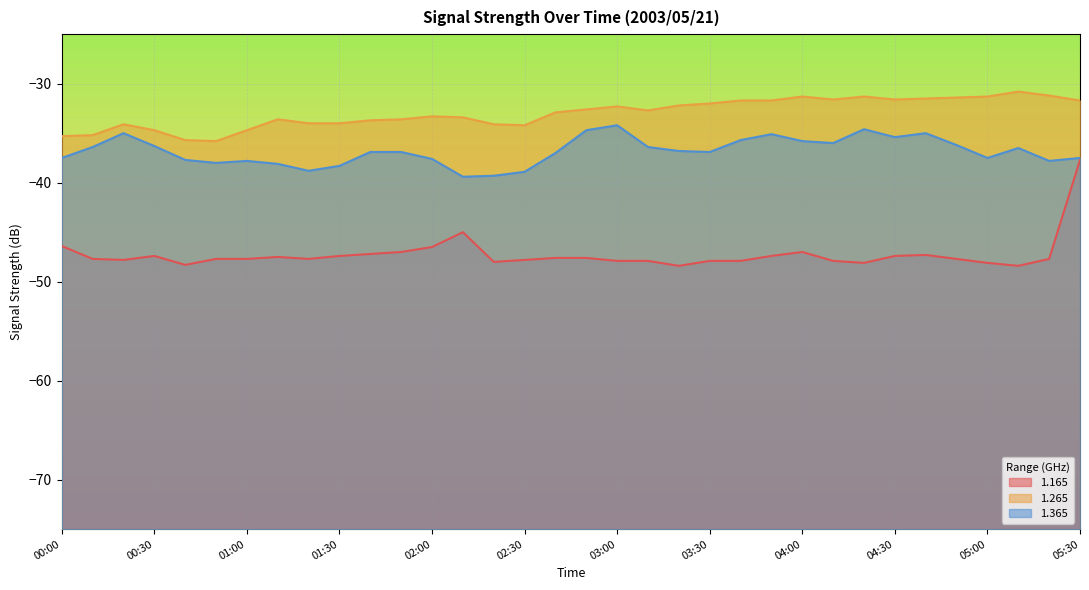

True or false: 1.165 and 1.365 cross at least once.

False